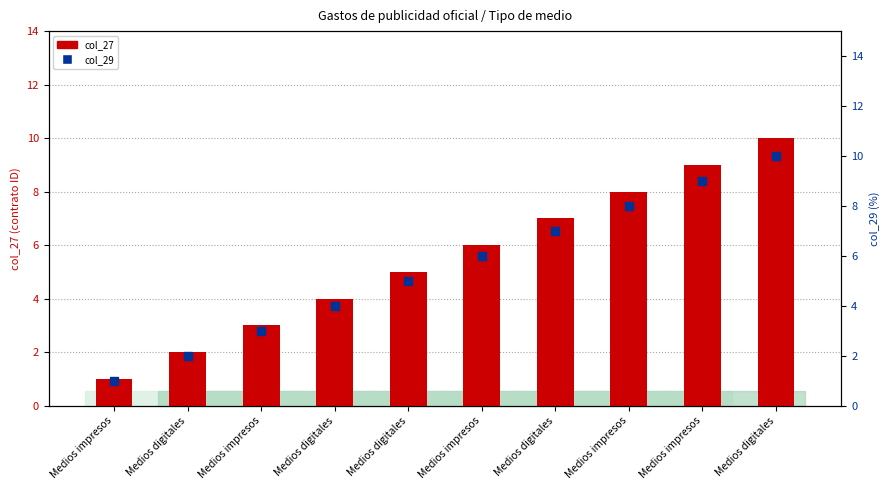

Which series contains the lowest Y value?

col_27